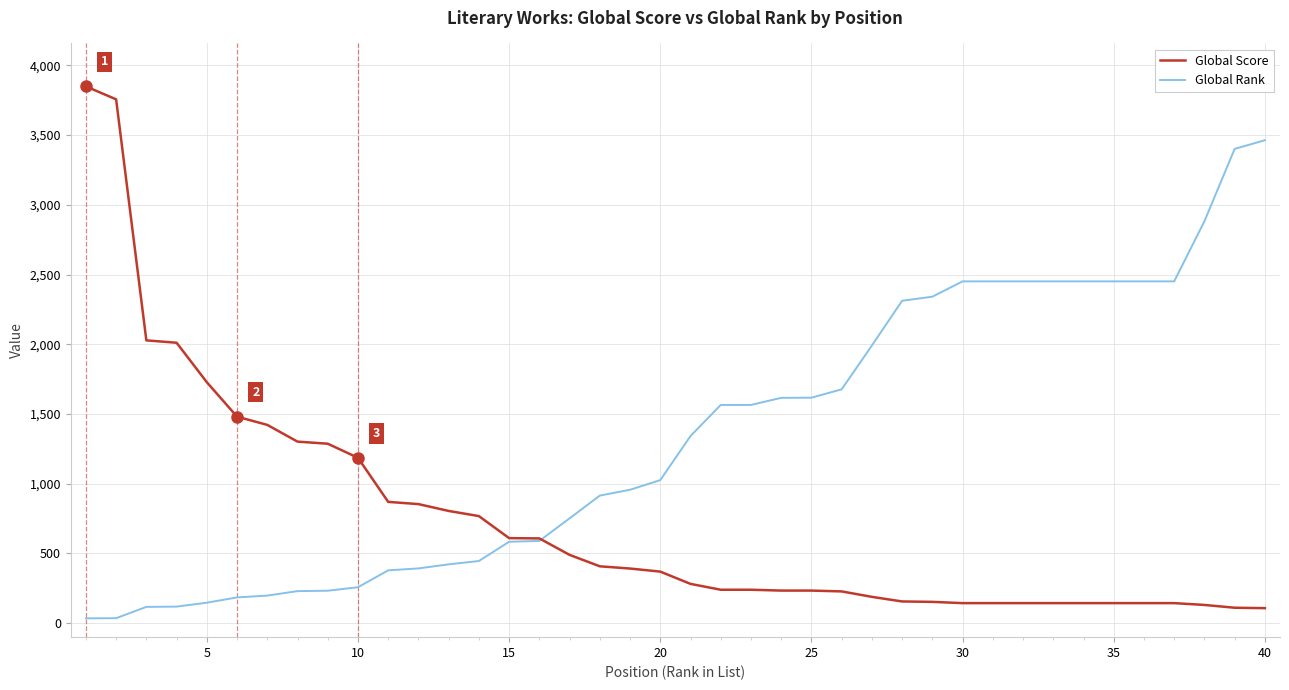

Rank the series by their average value, from lowest to highest.

Global Score, Global Rank